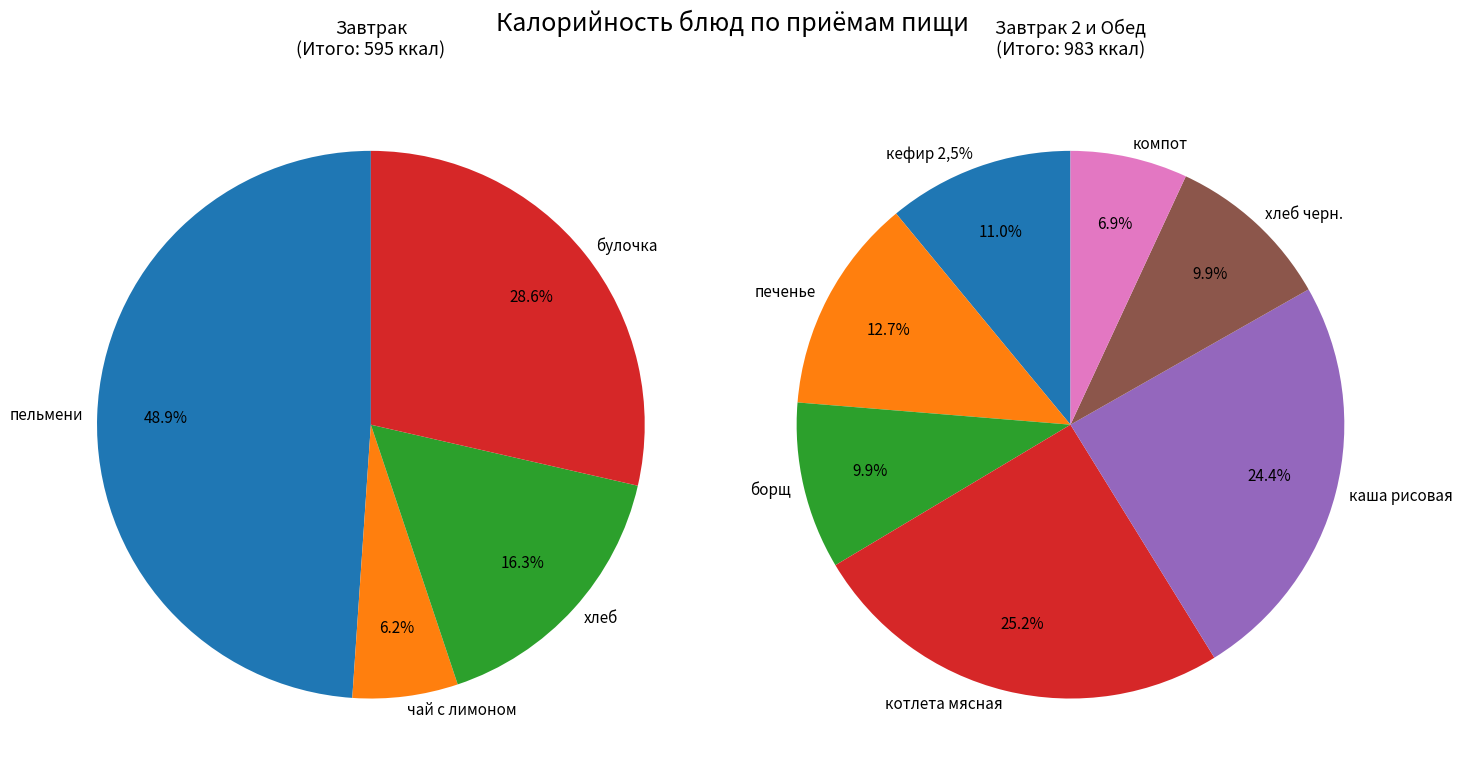

Is компот из свежих плодов the majority of the pie?

No